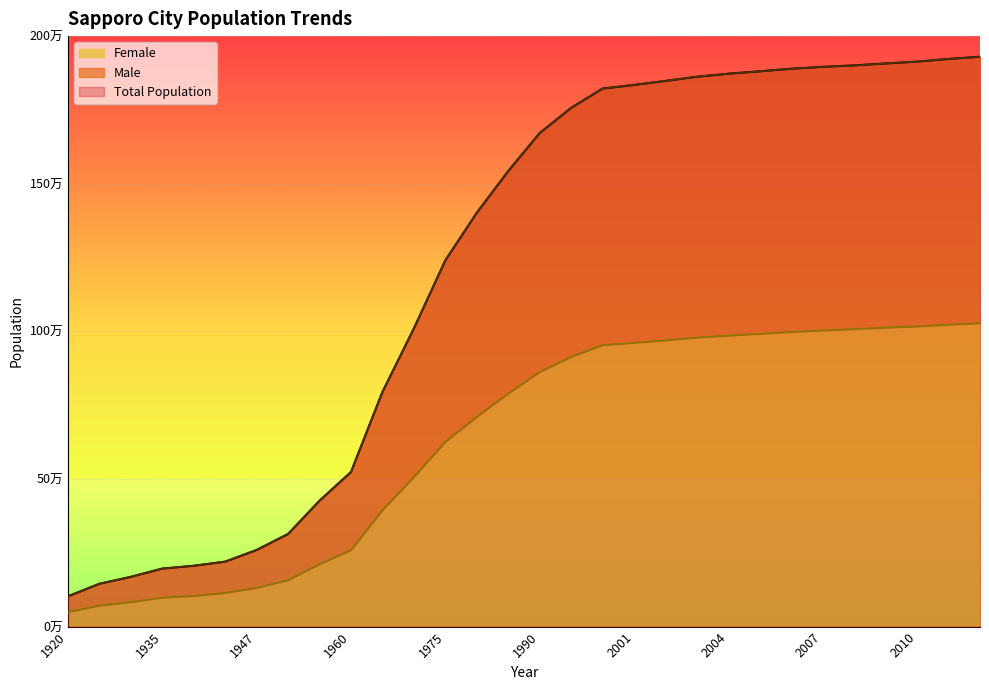

How many data points in Male are less than 1671742?

15